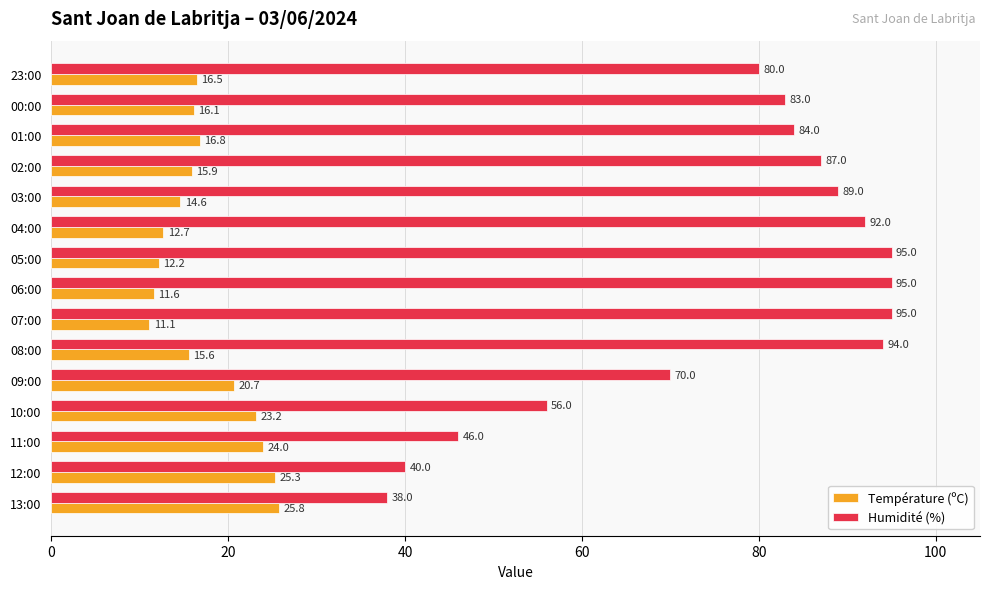

The Température (ºC) series shows 11.1 at 07:00. True or false?

True